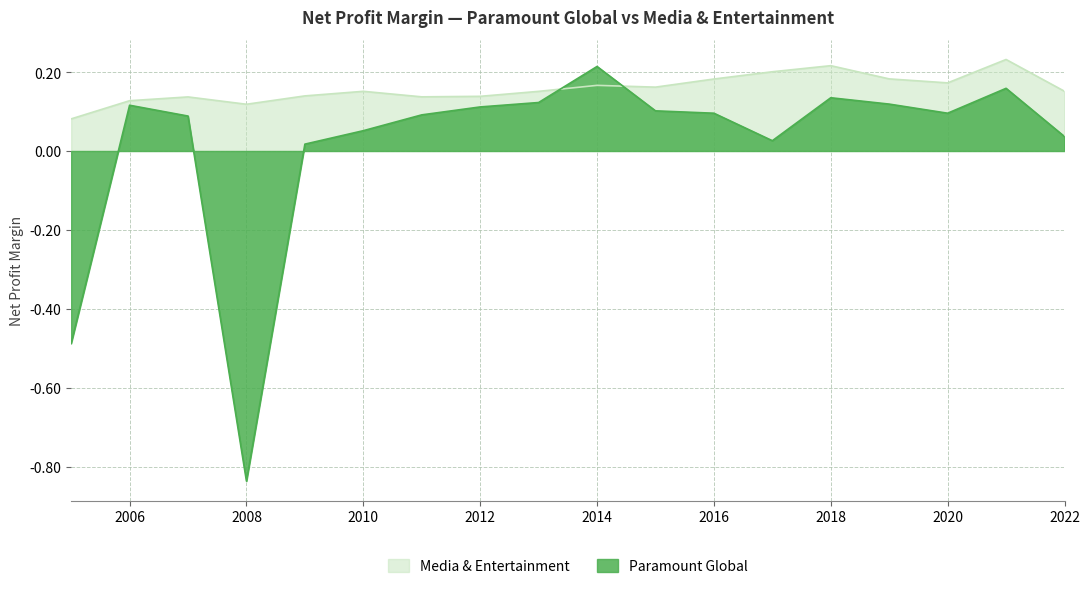

How many intersections are there between Media & Entertainment and Paramount Global?

2